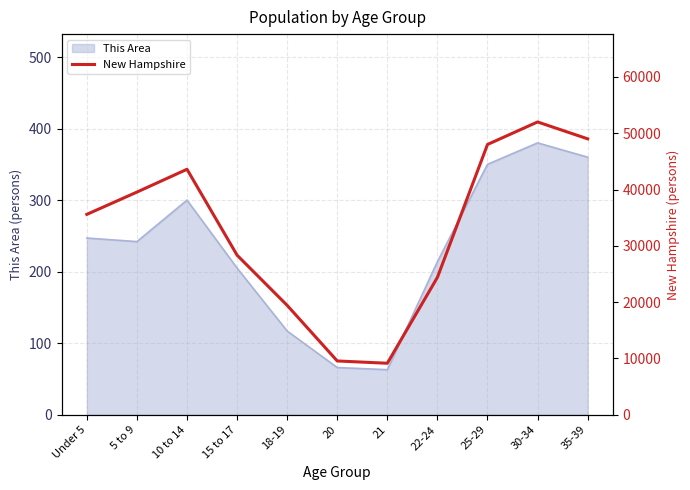

What is the greatest value displayed?

52000